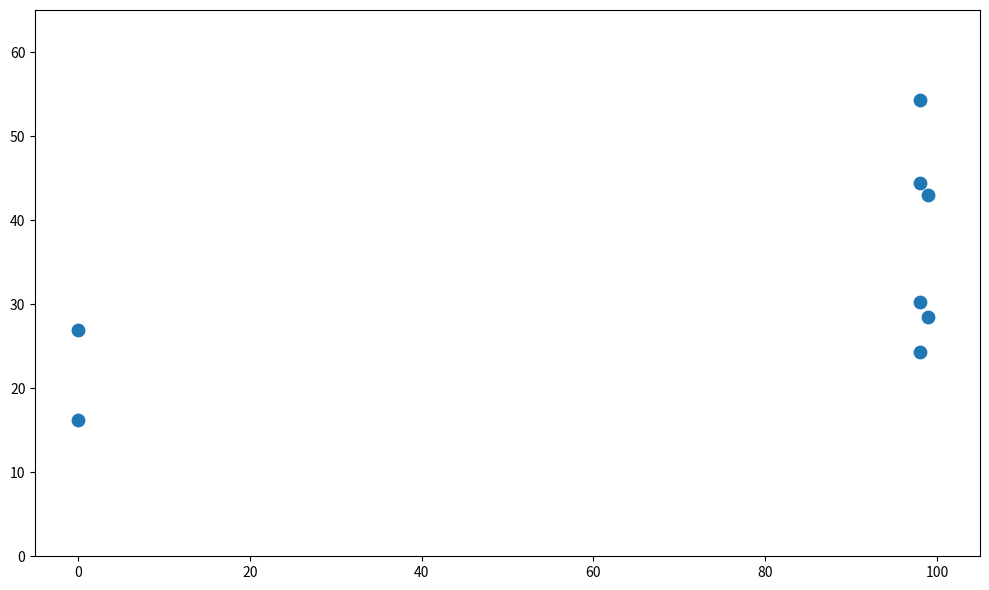

What is the average X value?

73.8